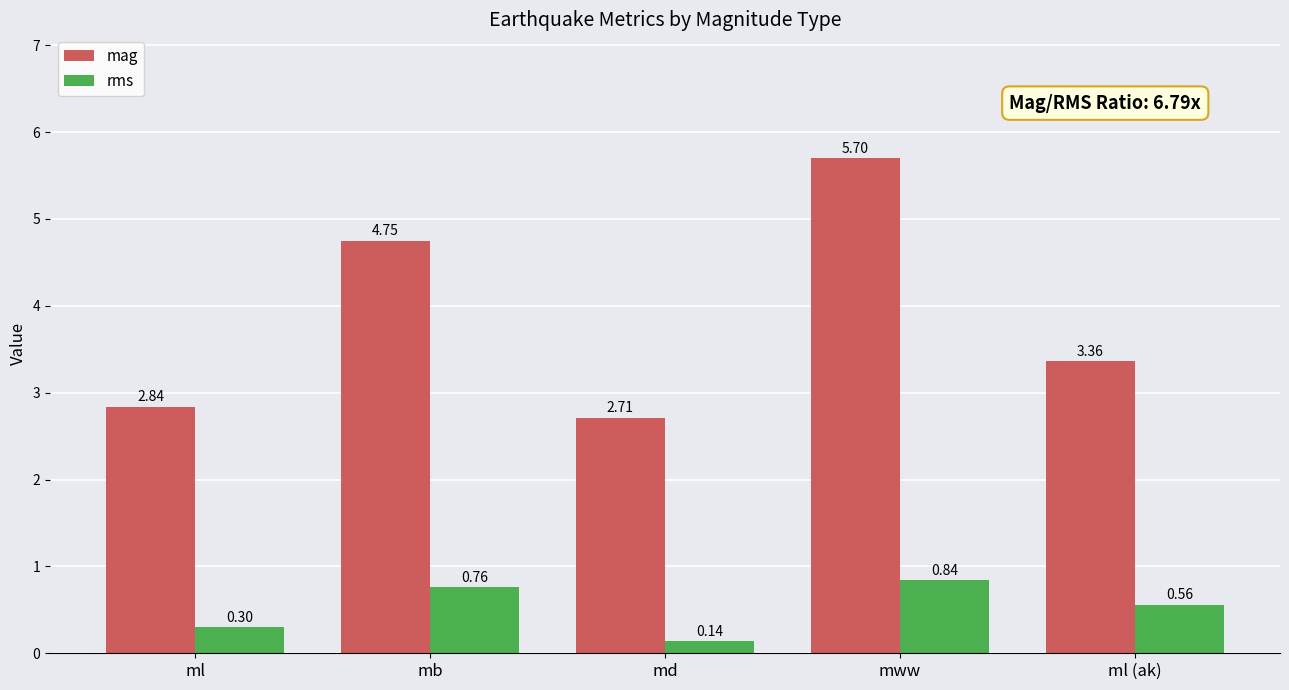

What is the total value across all series at md?

2.9